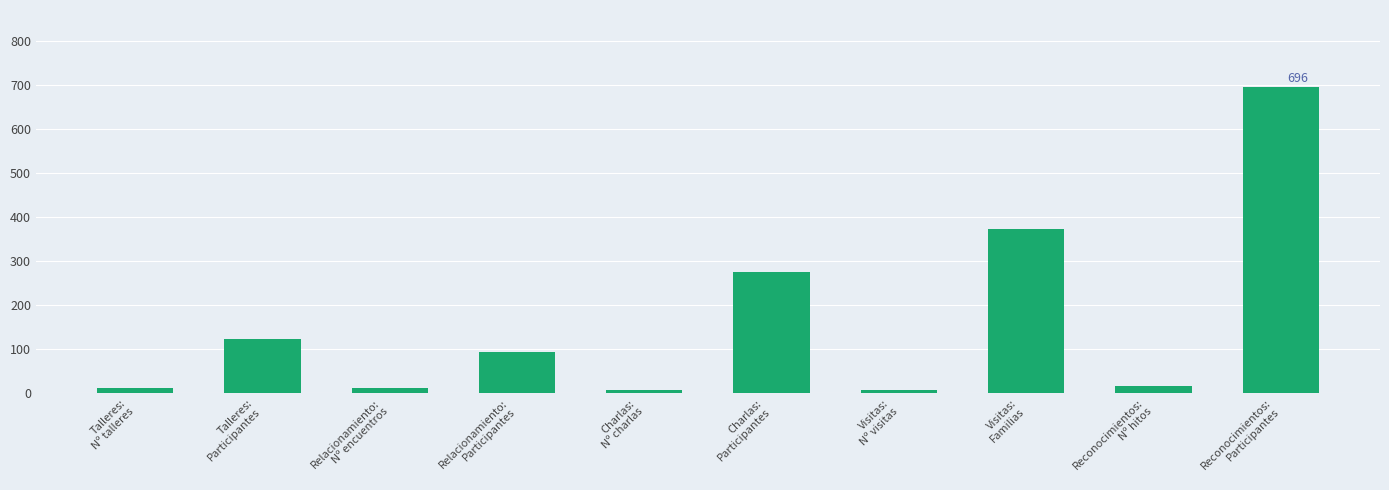

How many categories are shown in the chart?

10